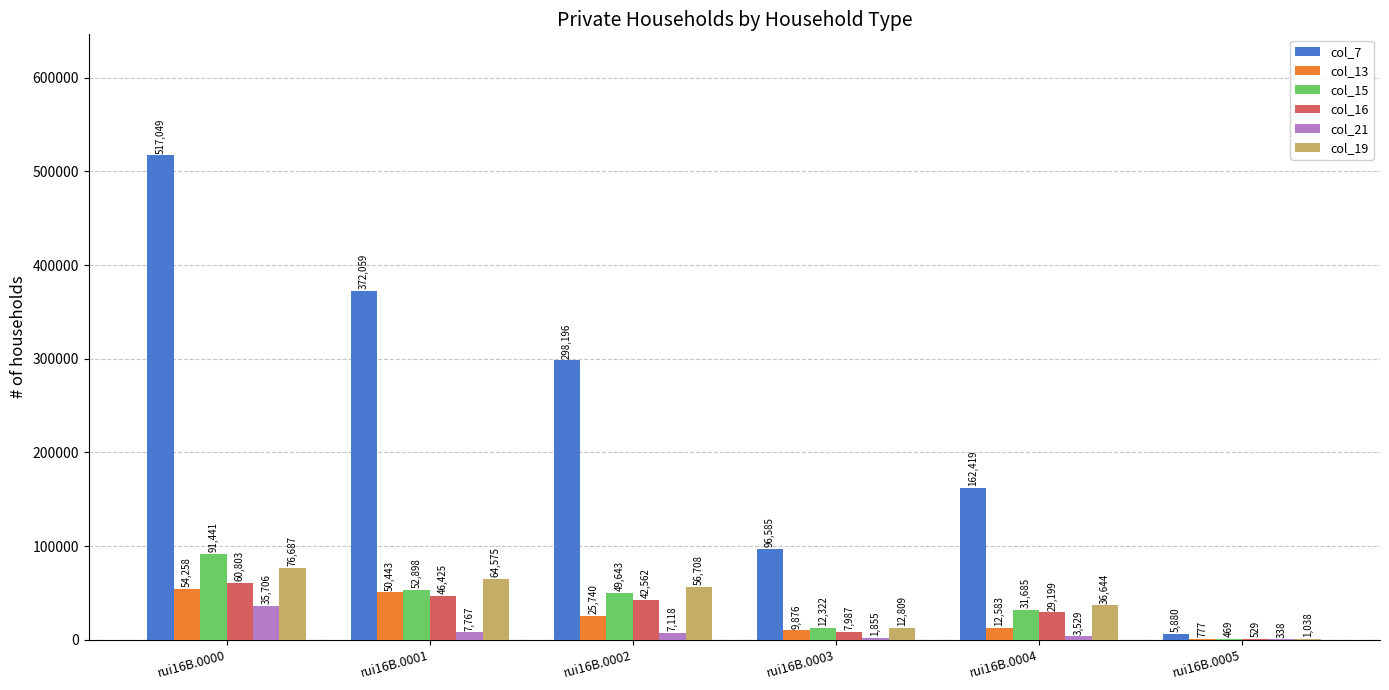

What is the average value of the col_16 series?

31251